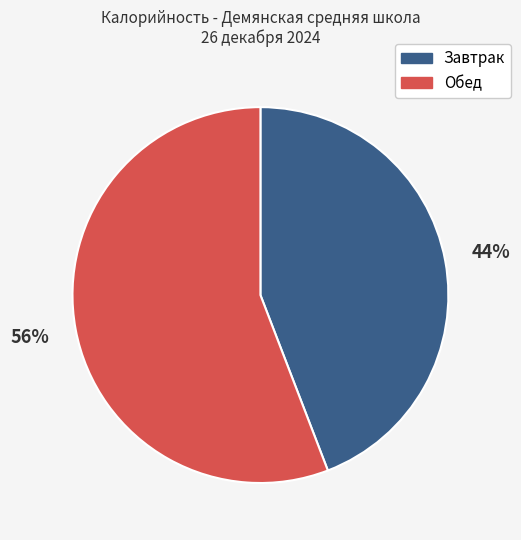

The Обед slice represents 67% of the pie. True or false?

False